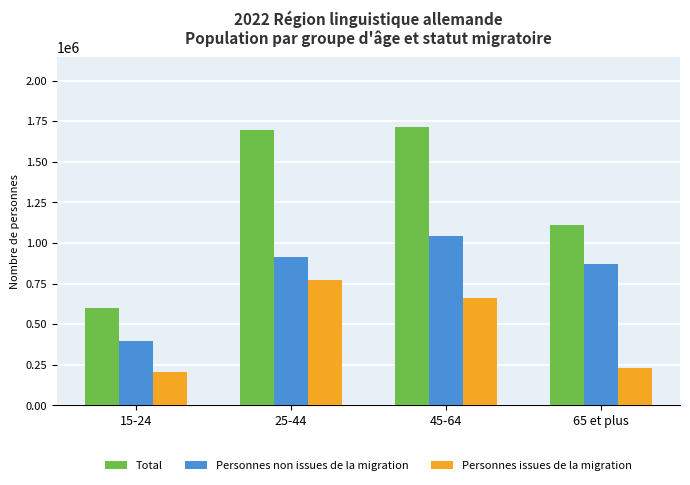

The Personnes non issues de la migration series shows 534850.1 at 15-24. True or false?

False